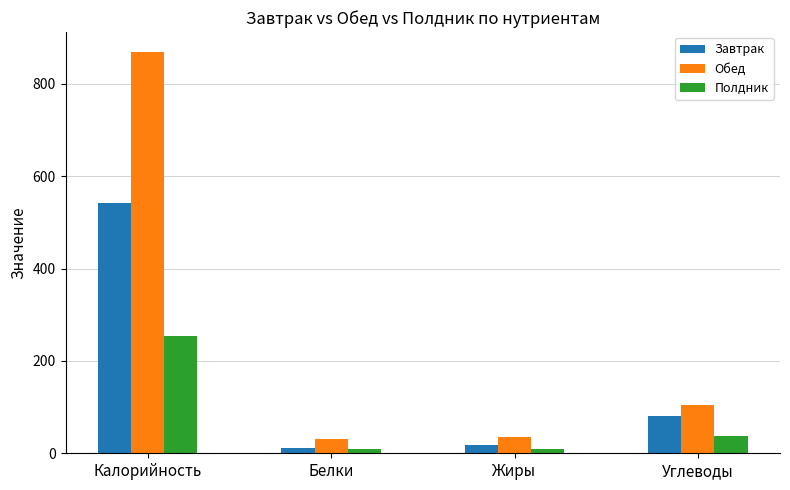

Is it true that Полдник equals 9.8 at Белки?

True